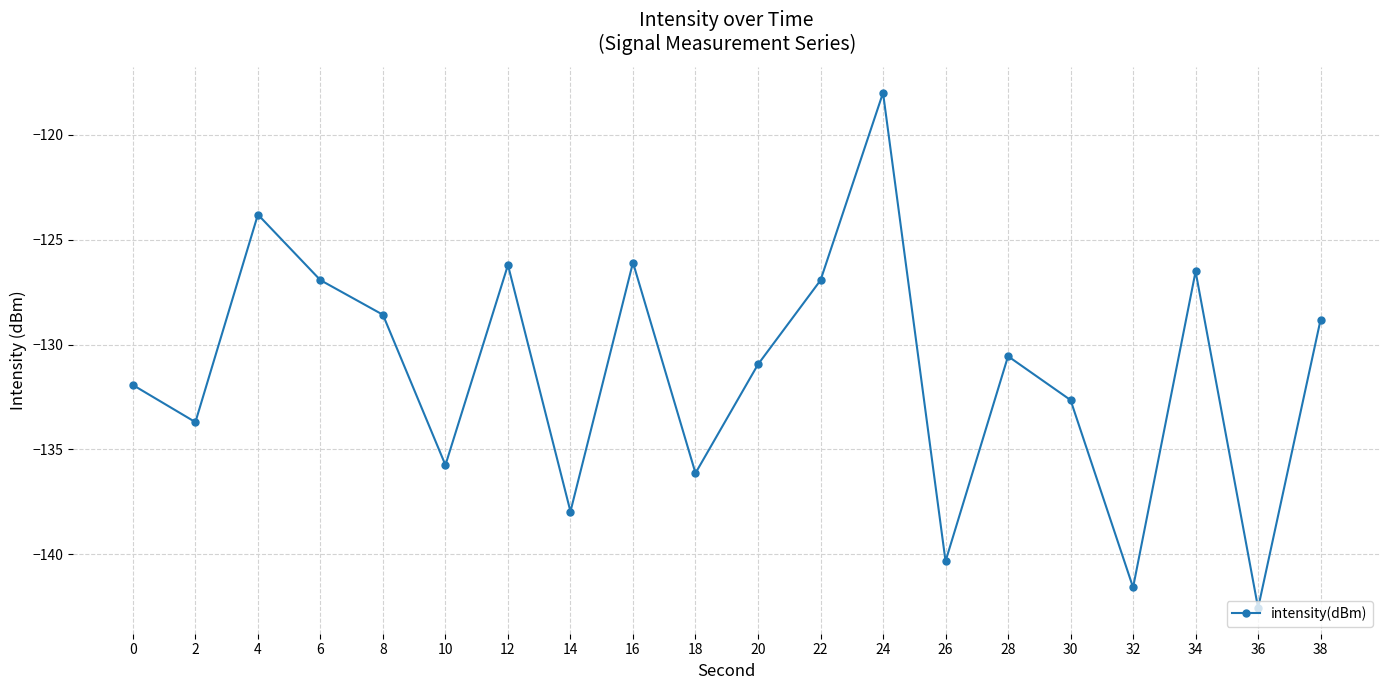

Does the chart have visible grid lines?

Yes